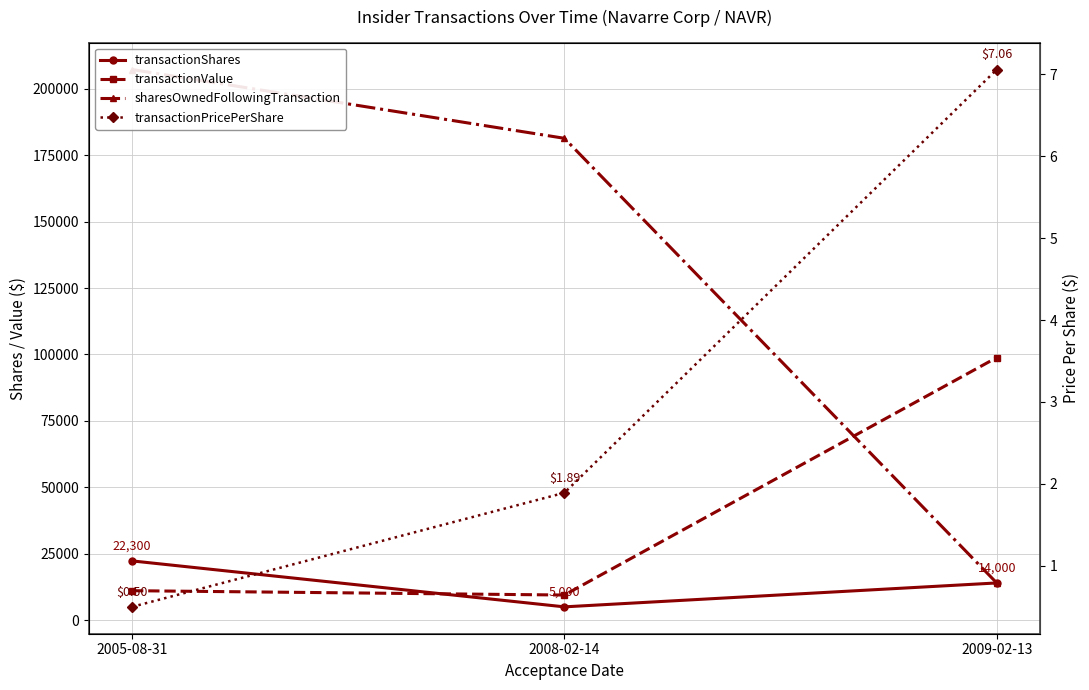

The transactionPricePerShare series shows 1.9 at 2008-02-14. True or false?

True